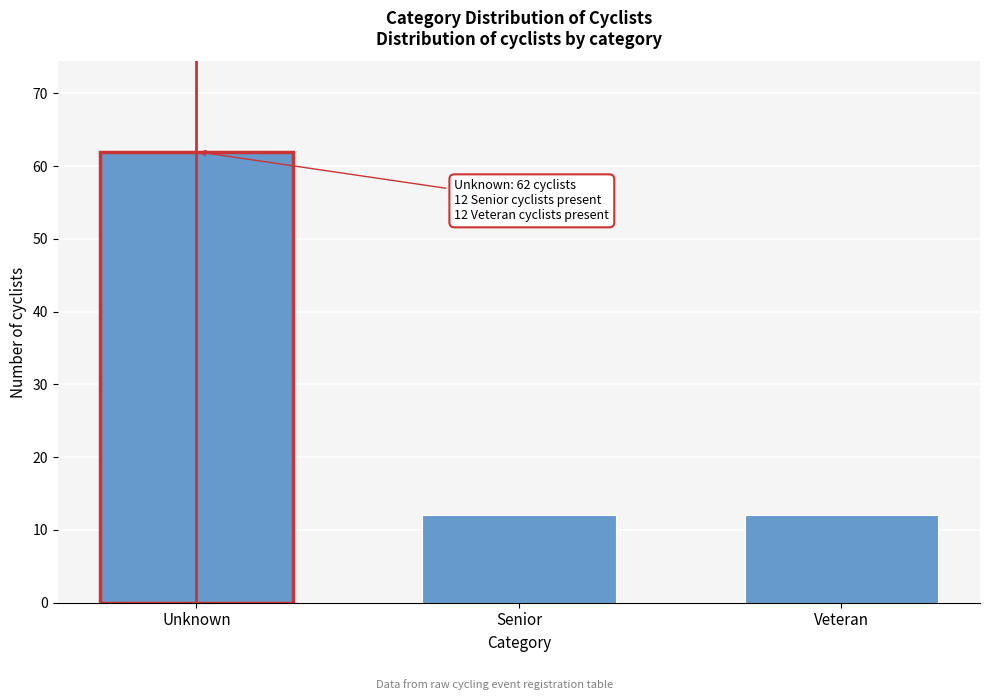

Reading left to right, what are all the values shown in this chart?

62	12	12